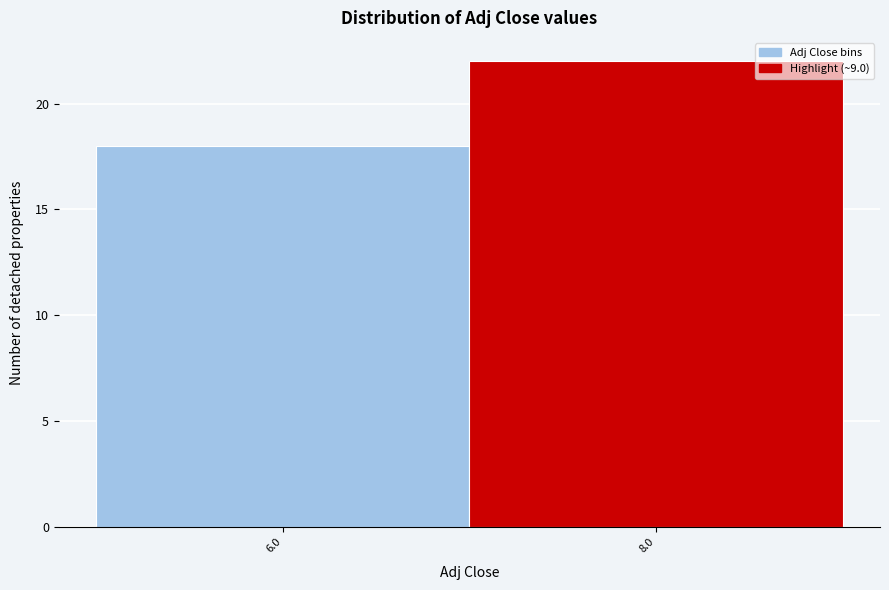

Reading right to left, transcribe all the data shown in this chart.

8.0=22	6.0=18